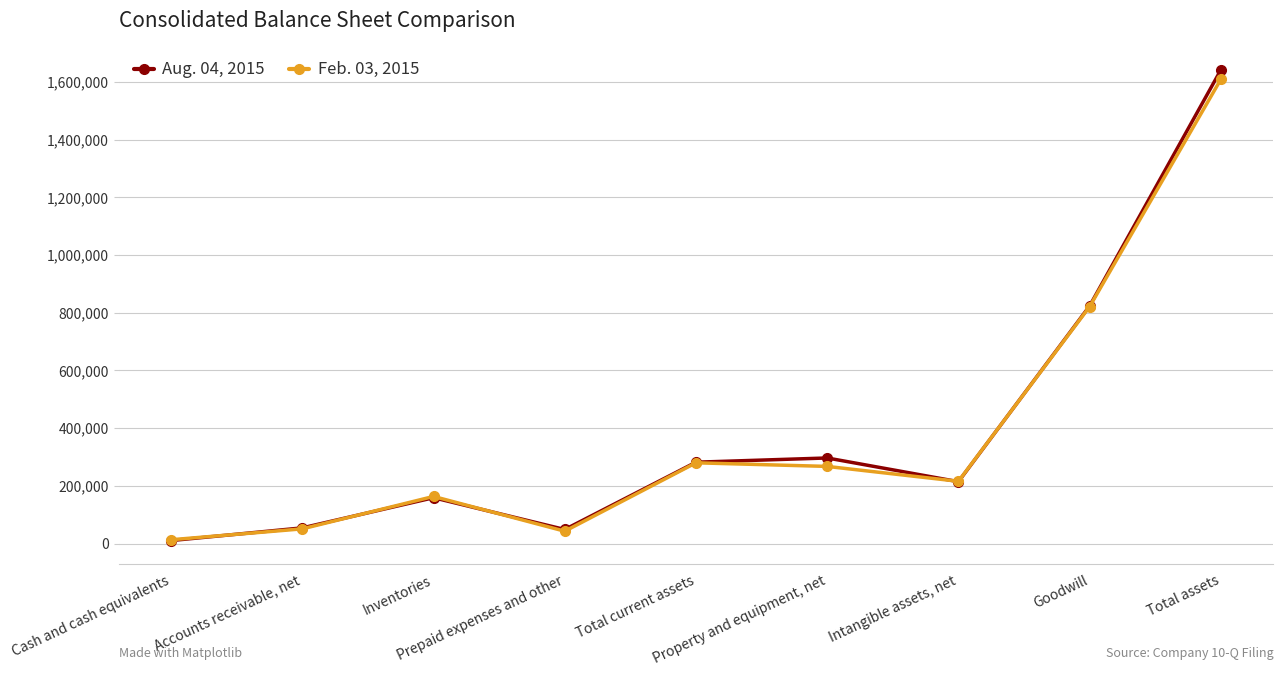

At which label does Feb. 03, 2015 reach its minimum?

Cash and cash equivalents